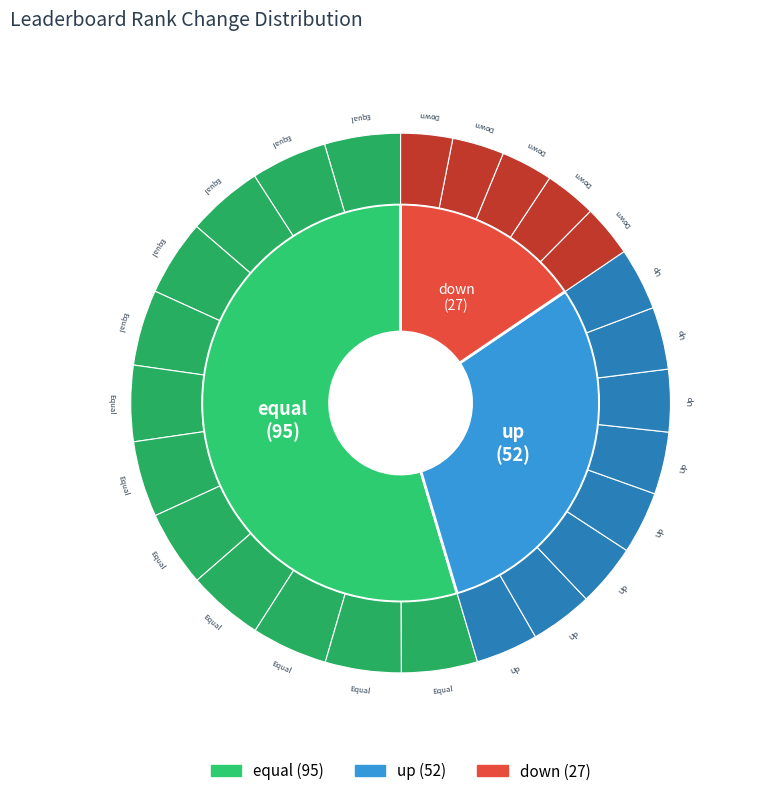

To the nearest percent, what is the average slice percentage?

33%